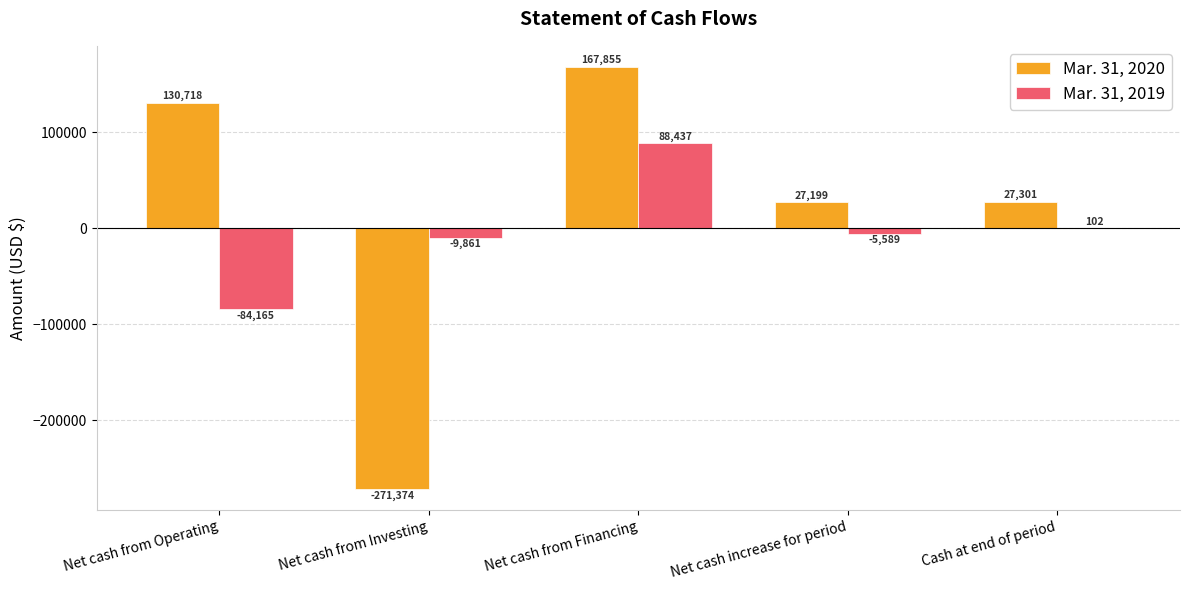

How many categories are shown in the chart?

5